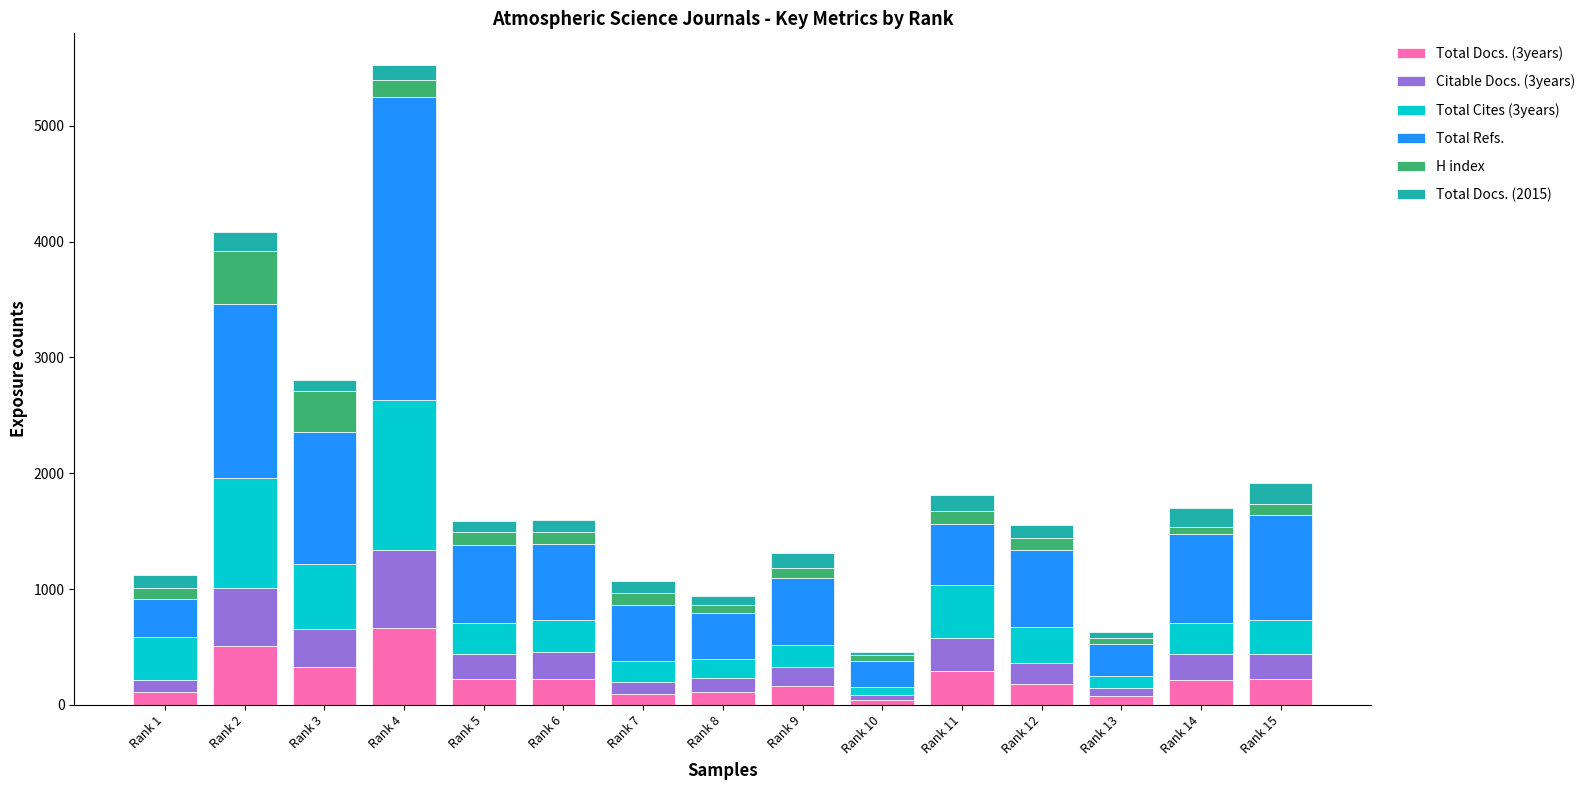

What is the average value of the Total Docs. (3years) series?

230.9